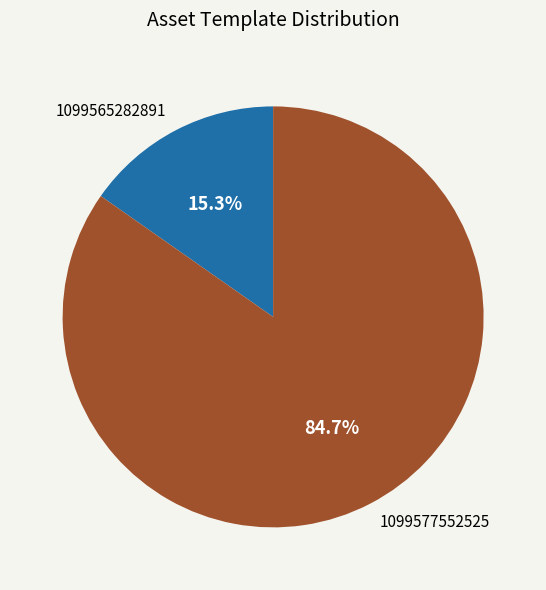

Combined, do 1099577552525 and 1099565282891 account for over 50%?

Yes